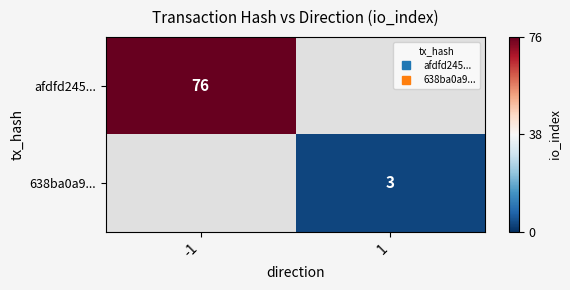

What is the greatest value displayed?

76.0